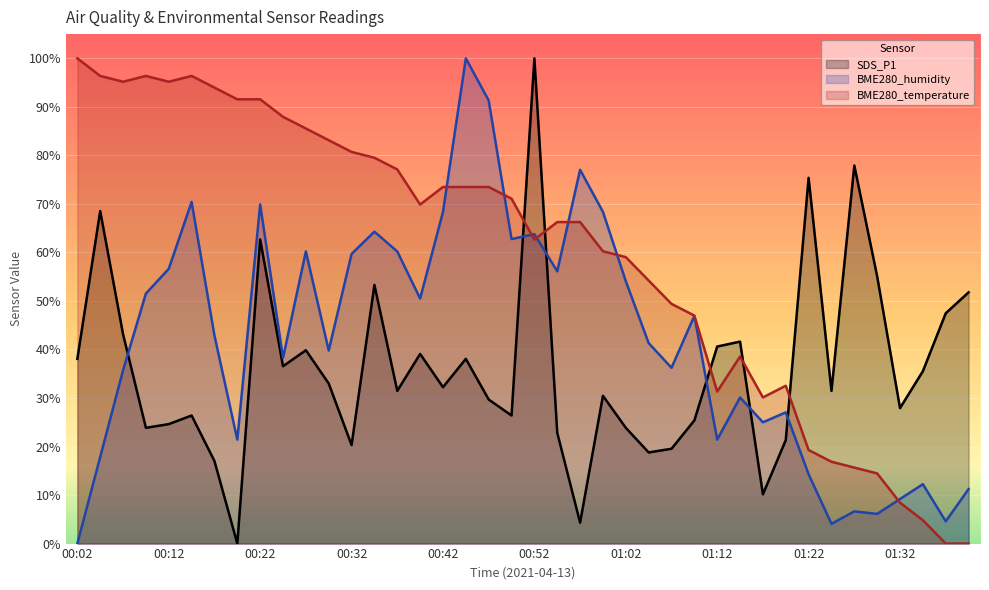

How many series are shown in this chart?

3